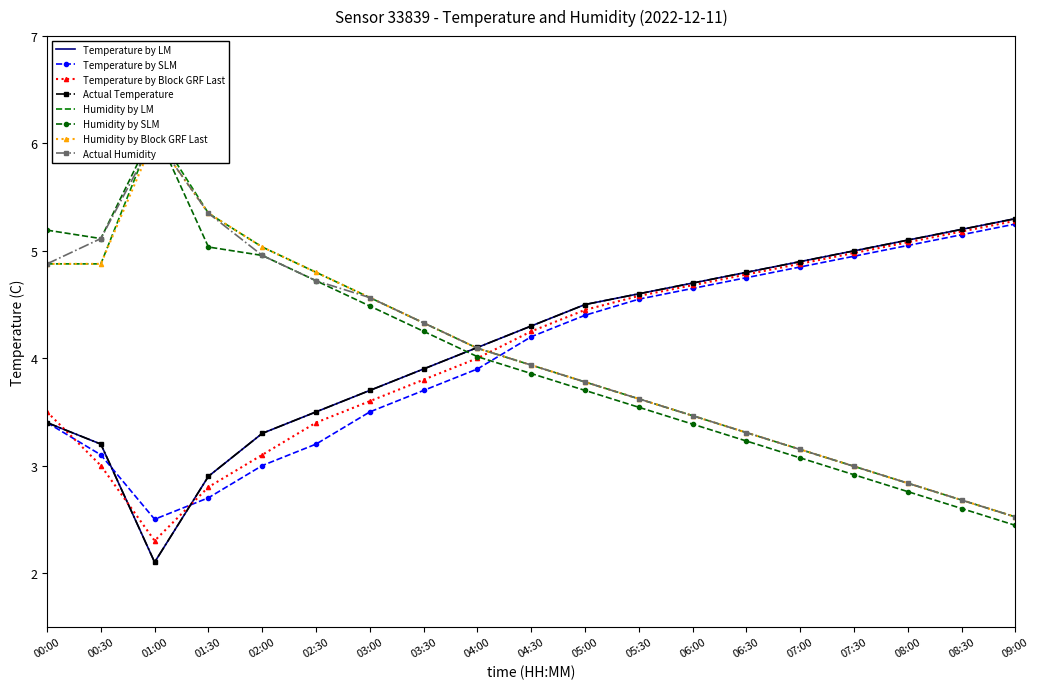

At which category does the chart reach its peak across all series?

01:00